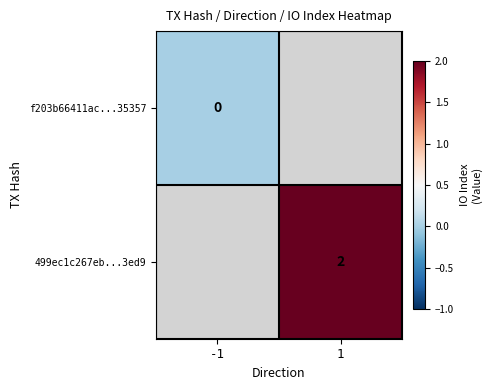

How many distinct data groups are displayed?

2